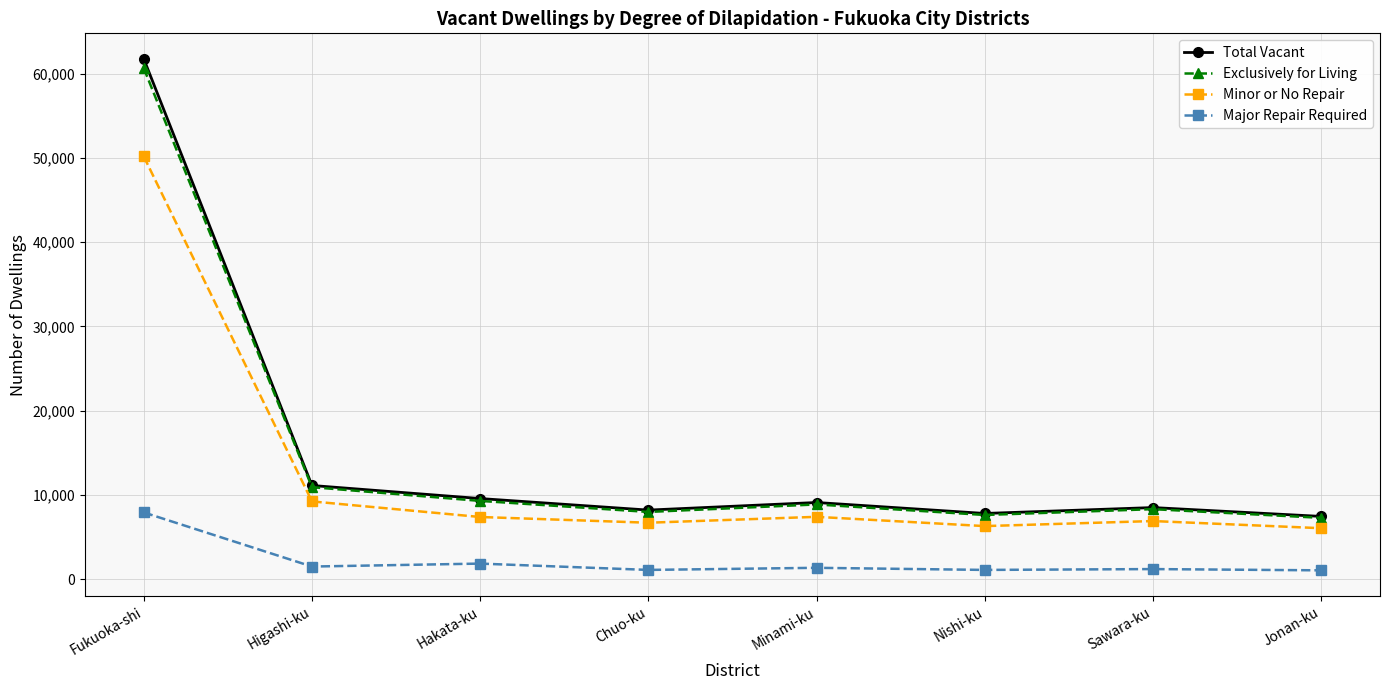

What is the label of the 8th point from the right?

Fukuoka-shi